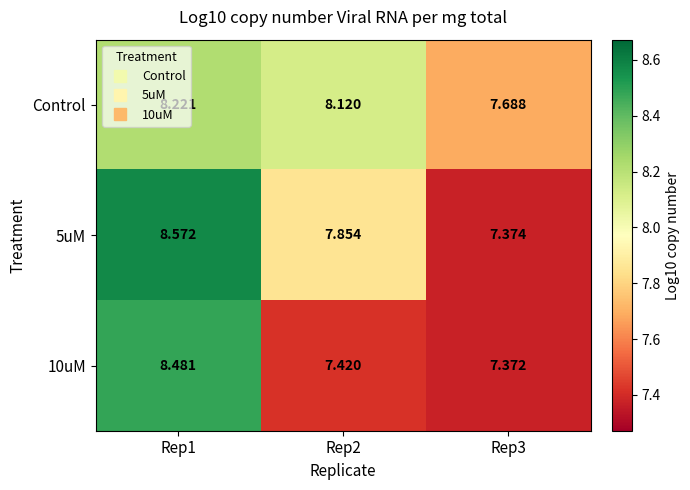

Which series has the largest total across all categories?

Control